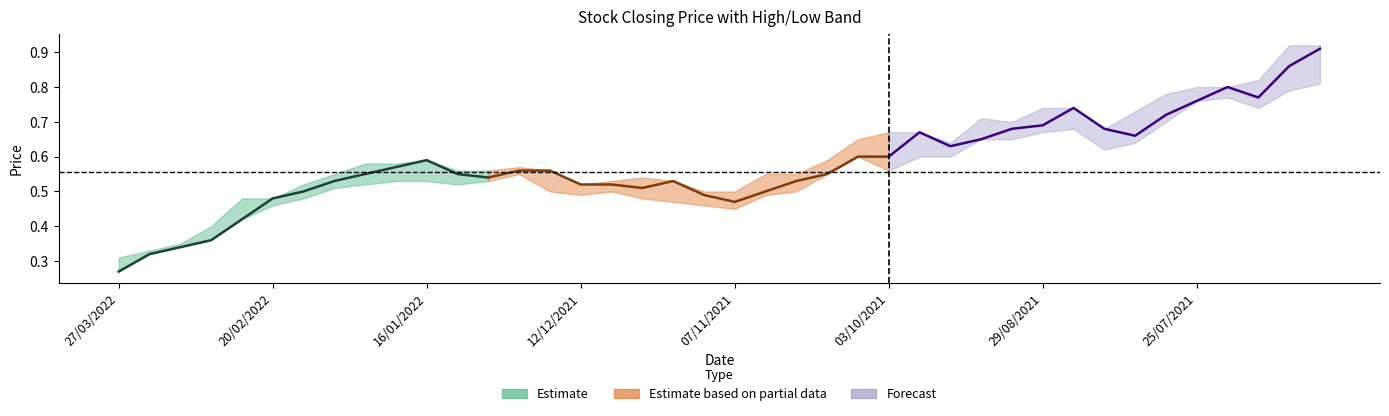

Reading left to right, list all the values displayed in this chart.

closing: 0.3	0.3	0.3	0.4	0.4	0.5	0.5	0.5	0.6	0.6	0.6	0.6	0.5	0.6	0.6	0.5	0.5	0.5	0.5	0.5	0.5	0.5	0.5	0.6	0.6	0.6	0.7	0.6	0.7	0.7	0.7	0.7	0.7	0.7	0.7	0.8	0.8	0.8	0.9	0.9
high: 0.3	0.3	0.3	0.4	0.5	0.5	0.5	0.6	0.6	0.6	0.6	0.6	0.6	0.6	0.6	0.5	0.5	0.5	0.5	0.5	0.5	0.6	0.6	0.6	0.7	0.7	0.7	0.6	0.7	0.7	0.7	0.7	0.7	0.7	0.8	0.8	0.8	0.8	0.9	0.9
low: 0.3	0.3	0.3	0.4	0.4	0.5	0.5	0.5	0.5	0.5	0.5	0.5	0.5	0.6	0.5	0.5	0.5	0.5	0.5	0.5	0.5	0.5	0.5	0.6	0.6	0.6	0.6	0.6	0.7	0.7	0.7	0.7	0.6	0.6	0.7	0.8	0.8	0.7	0.8	0.8